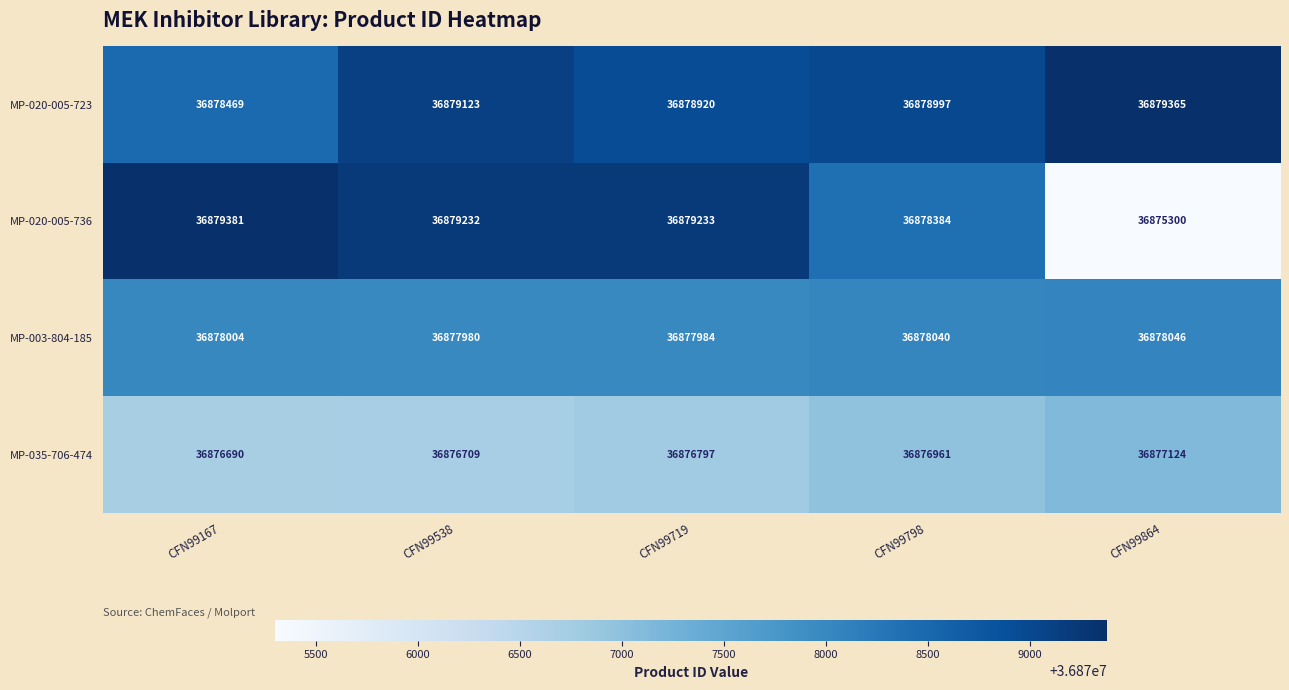

Is it true that MP-035-706-474 equals 36877124 at CFN99864?

True